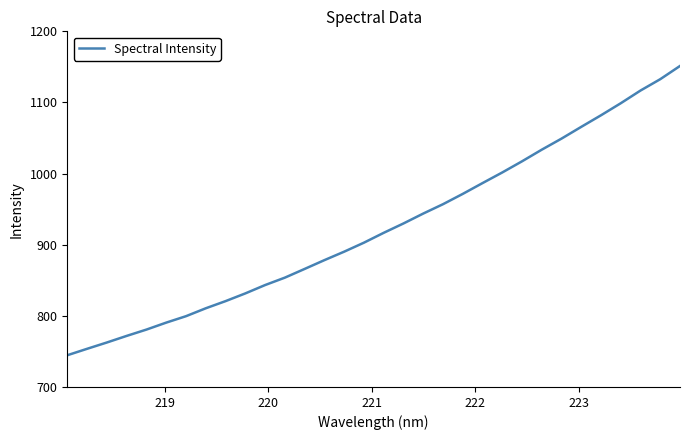

What is the average value?

923.6